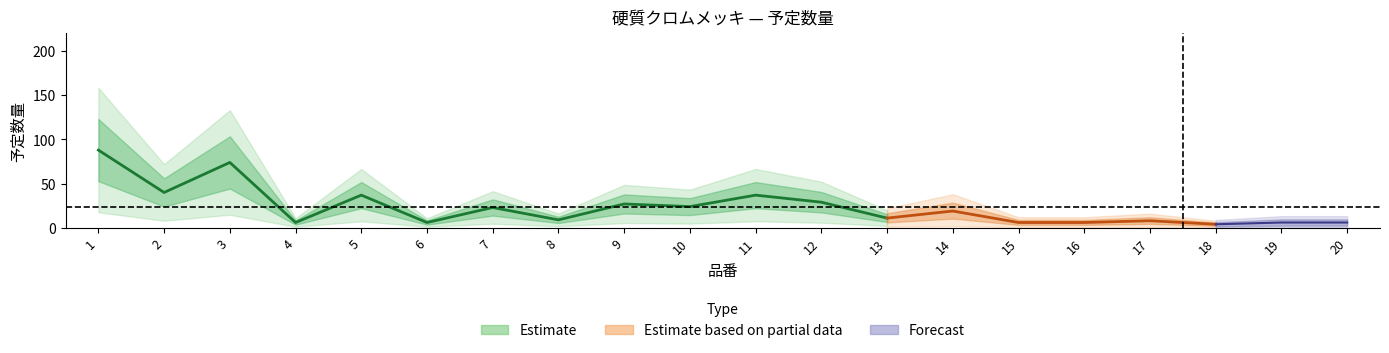

At which category does the data reach its first local peak?

3